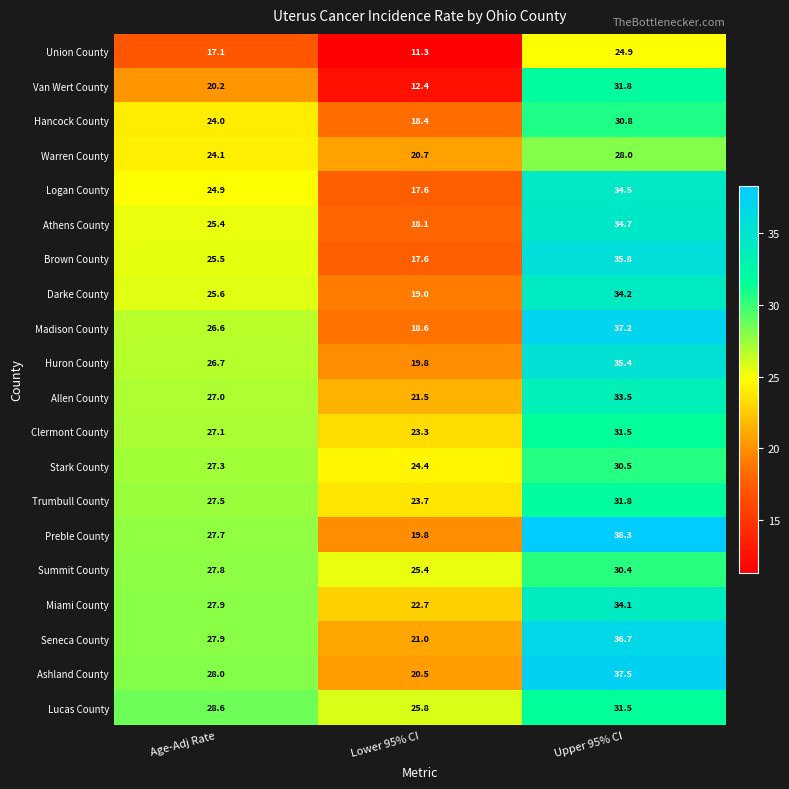

Which series changed the most between Age-Adj Rate and Upper 95% CI?

Van Wert County